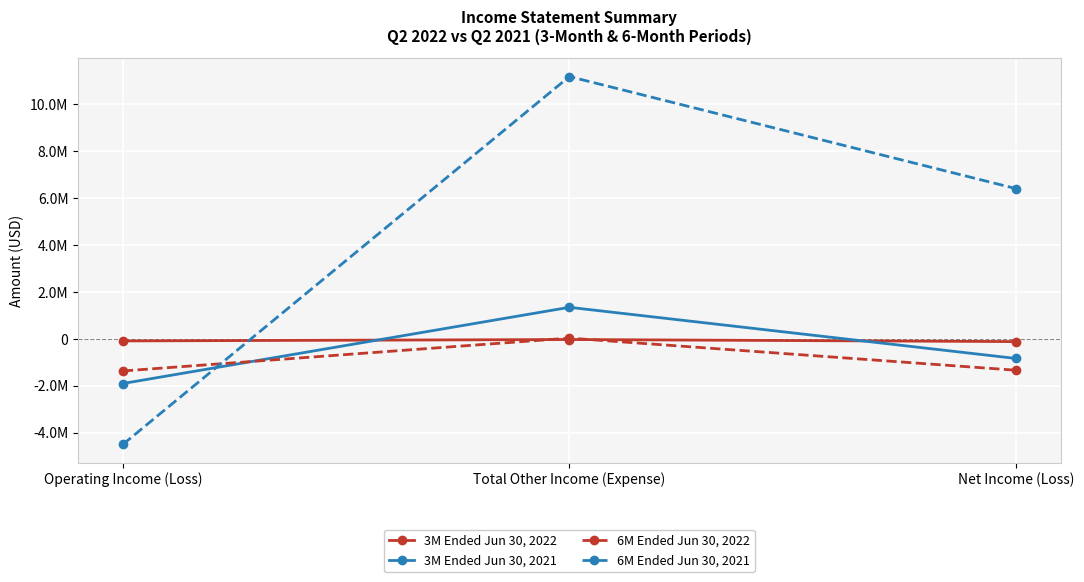

What are all the series names shown in the legend?

3M Ended Jun 30, 2022, 3M Ended Jun 30, 2021, 6M Ended Jun 30, 2022, 6M Ended Jun 30, 2021